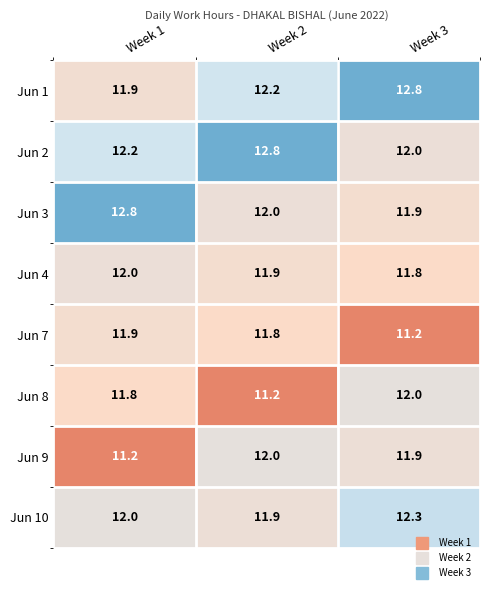

At how many categories does at least one series exceed 11?

3